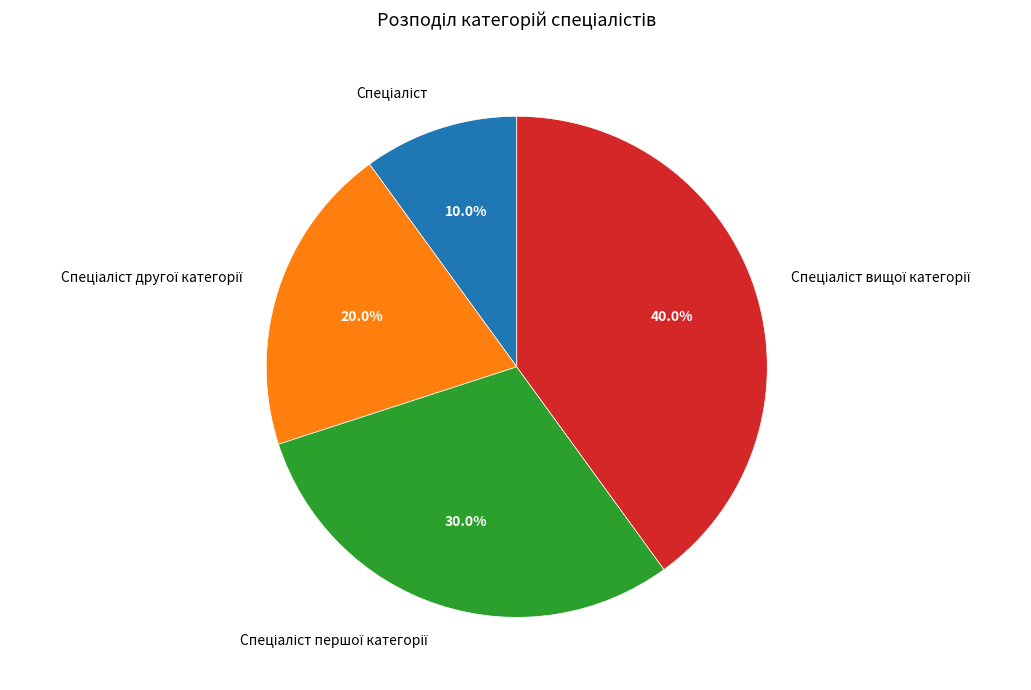

Is there a majority slice in this chart?

No